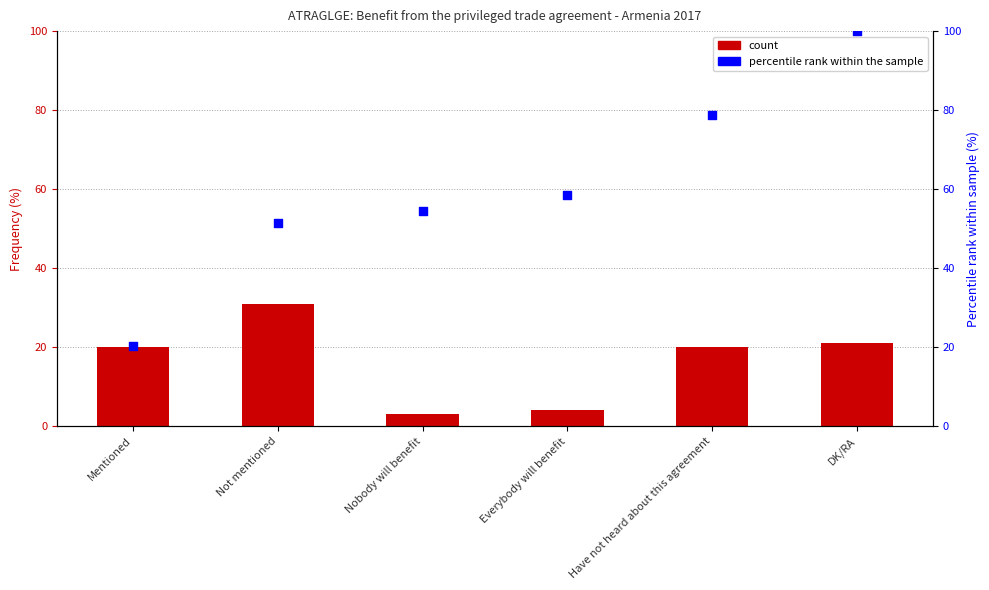

At how many categories does at least one series exceed 65?

2